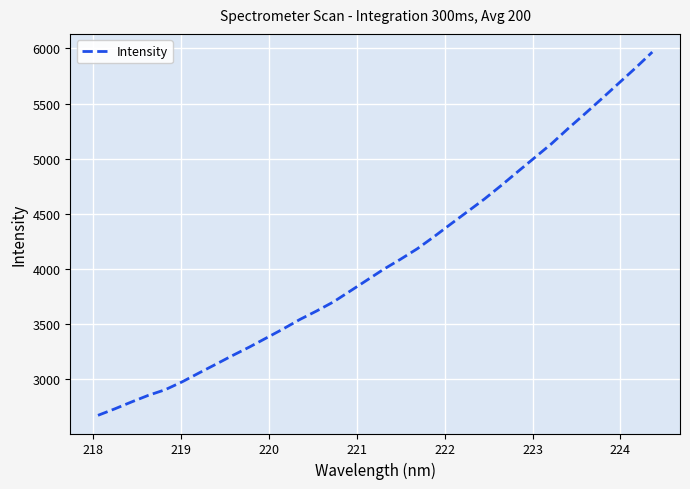

What is the minimum value shown in the chart?

2671.1